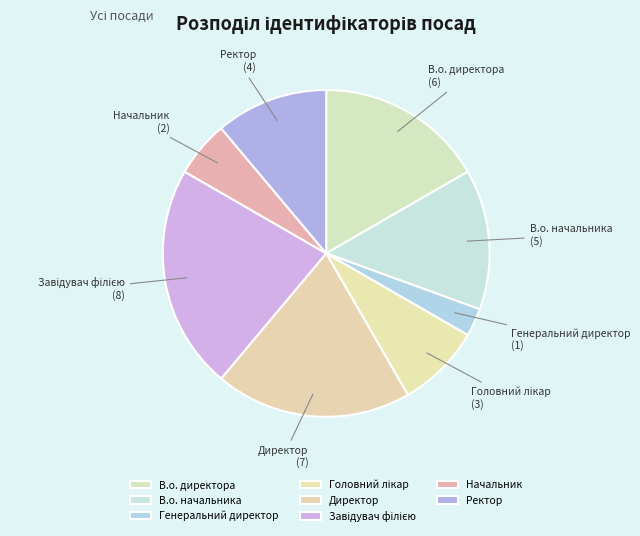

The В.о. директора slice represents 6% of the pie. True or false?

False